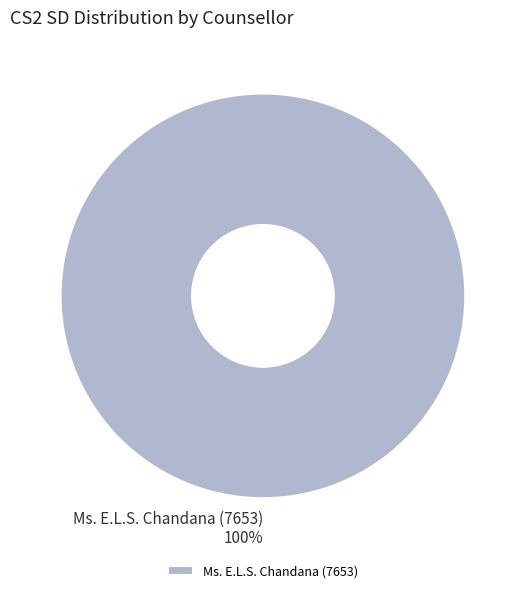

True or false: Ms. E.L.S. Chandana (7653) accounts for 100% of the total.

True